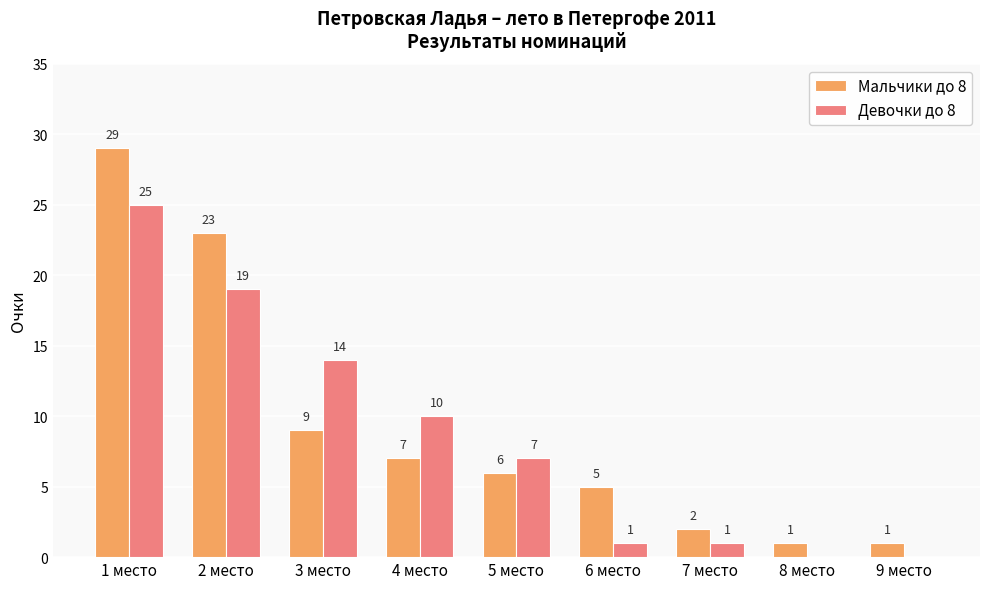

Does the chart contain stacked bars?

No